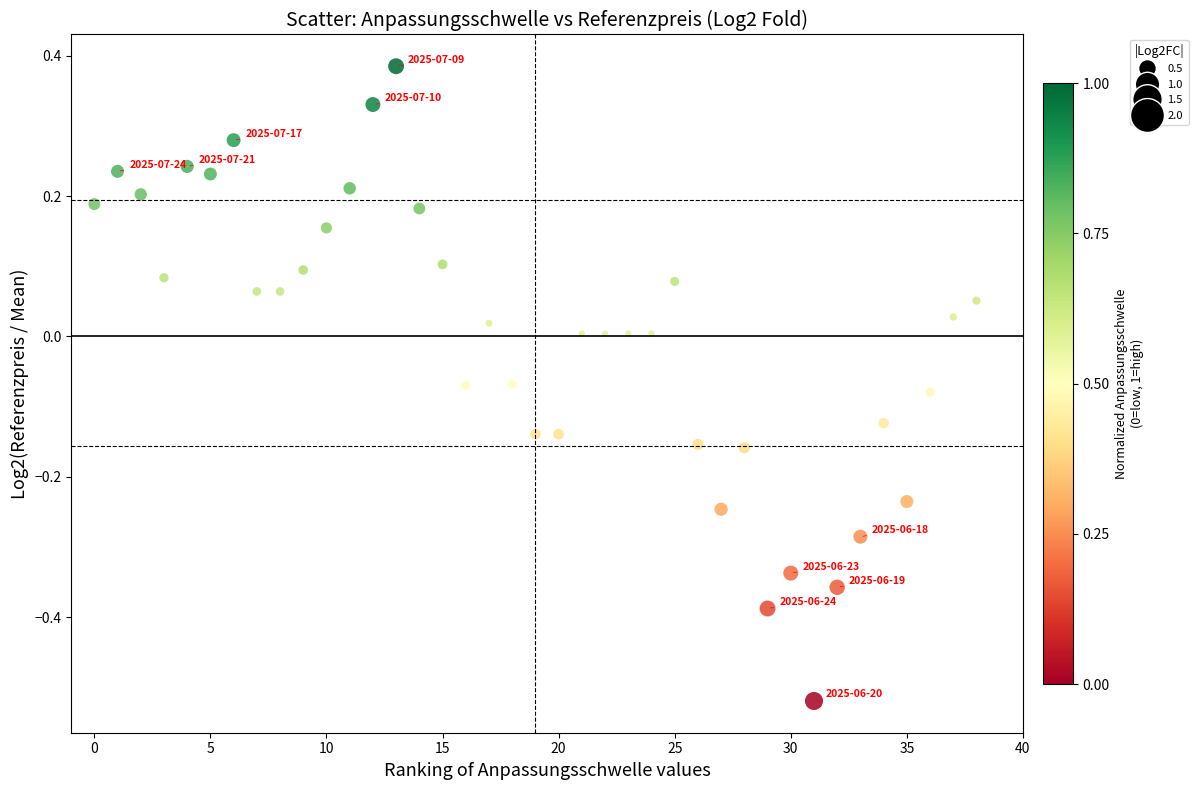

What is the range of Y values (max minus min)?

0.9